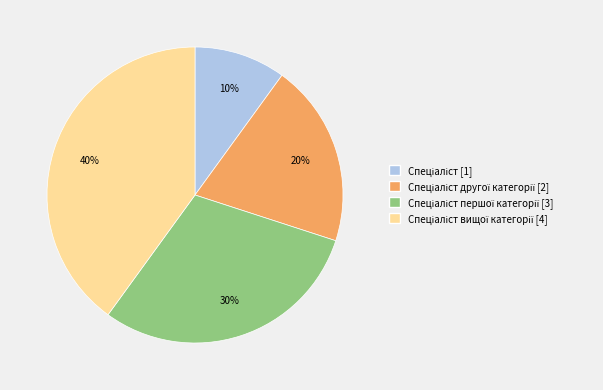

Is there a majority slice in this chart?

No